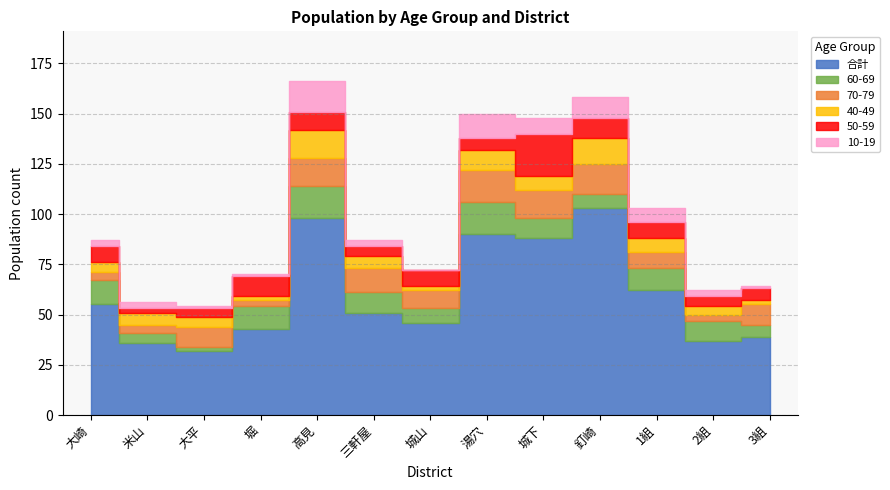

What is the sum of the 10-19 values at 大平 and 三軒屋?

4